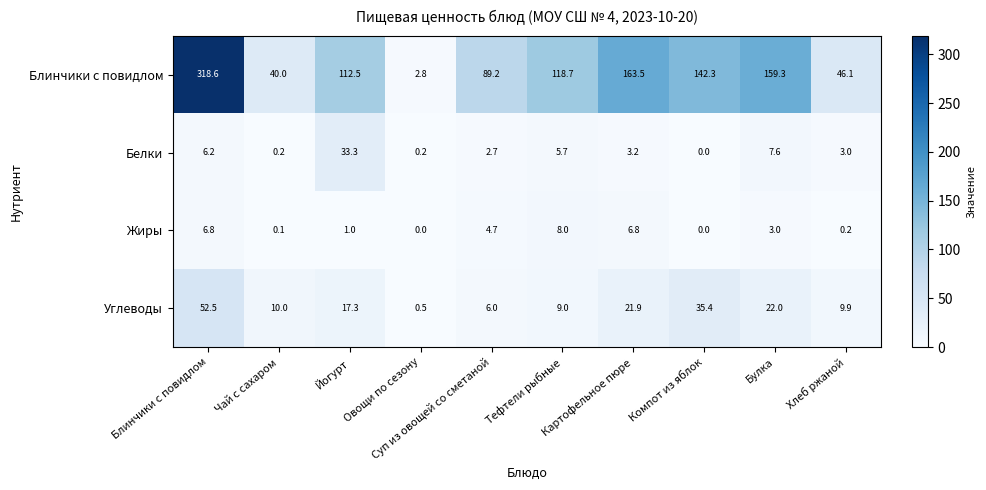

What is the maximum value shown in the chart?

318.6